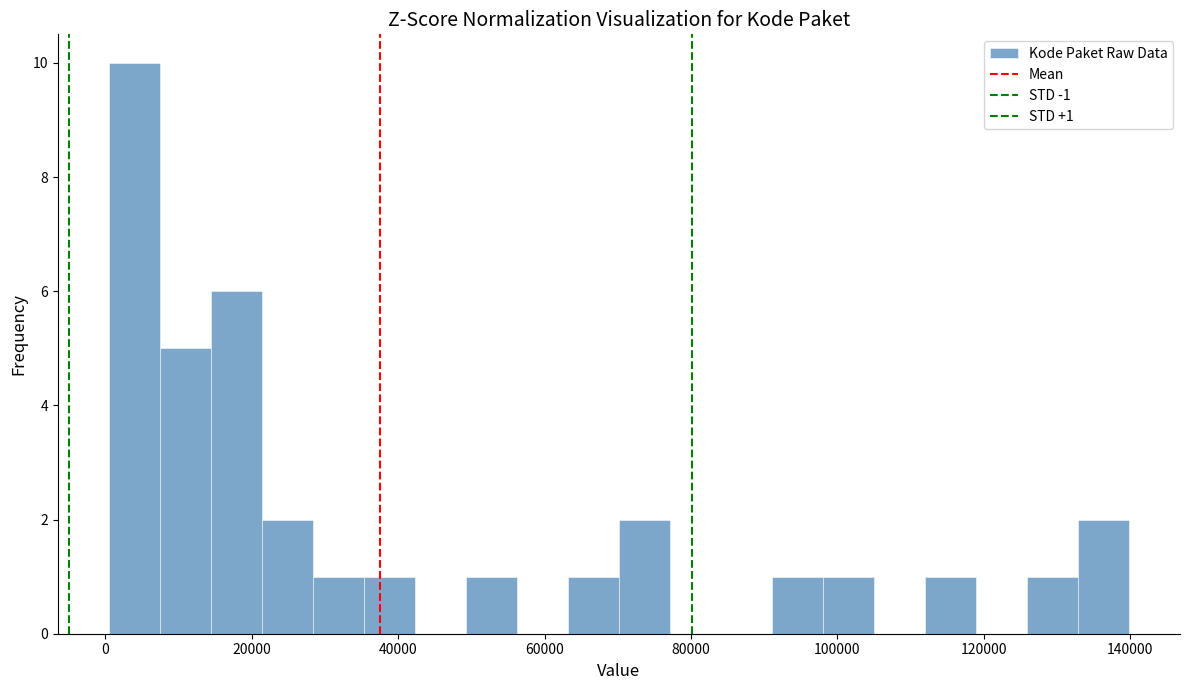

Around what value on the x-axis is the tallest bar? Give the approximate position of its centre, as read against the axis.

4000